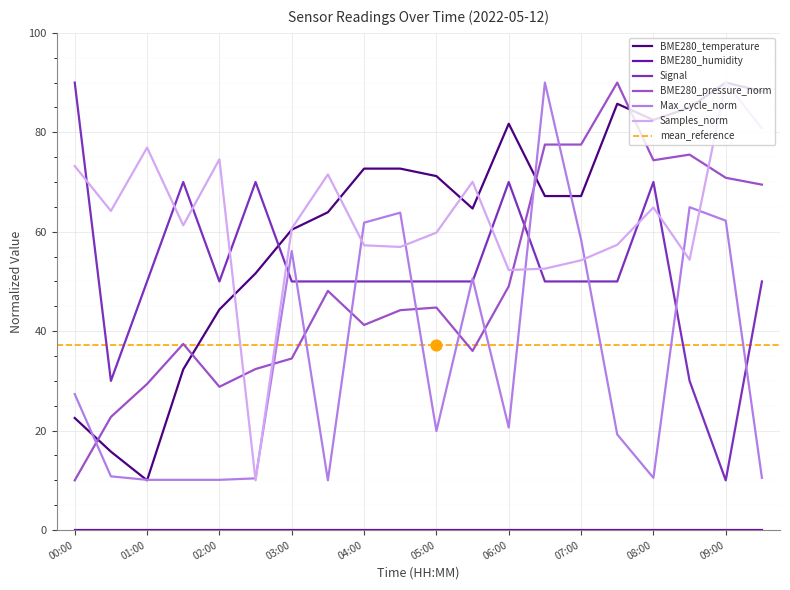

What is the highest value of the BME280_pressure_norm series?

90.0